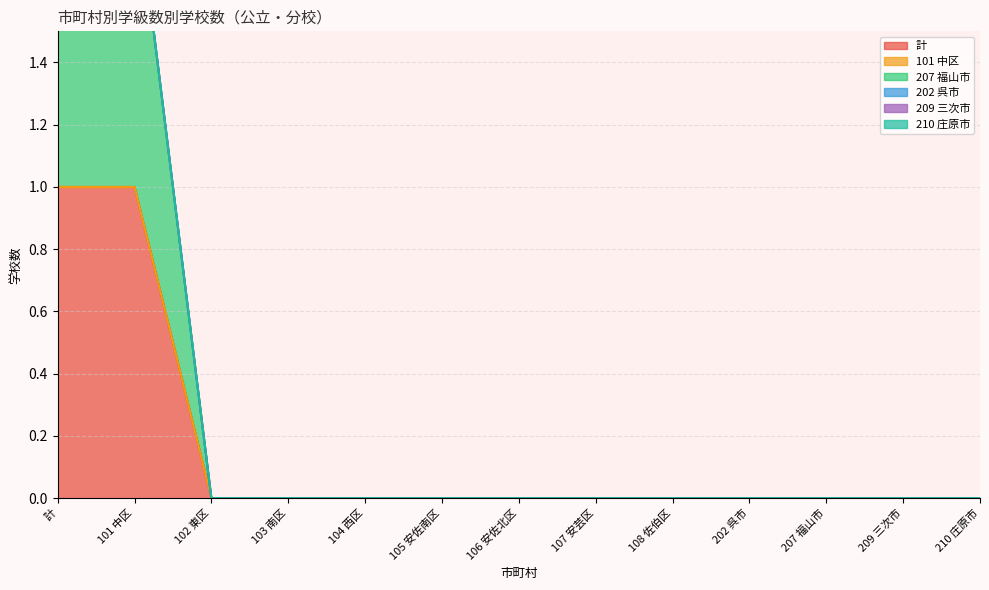

What is the difference between the highest and lowest values at 計?

1